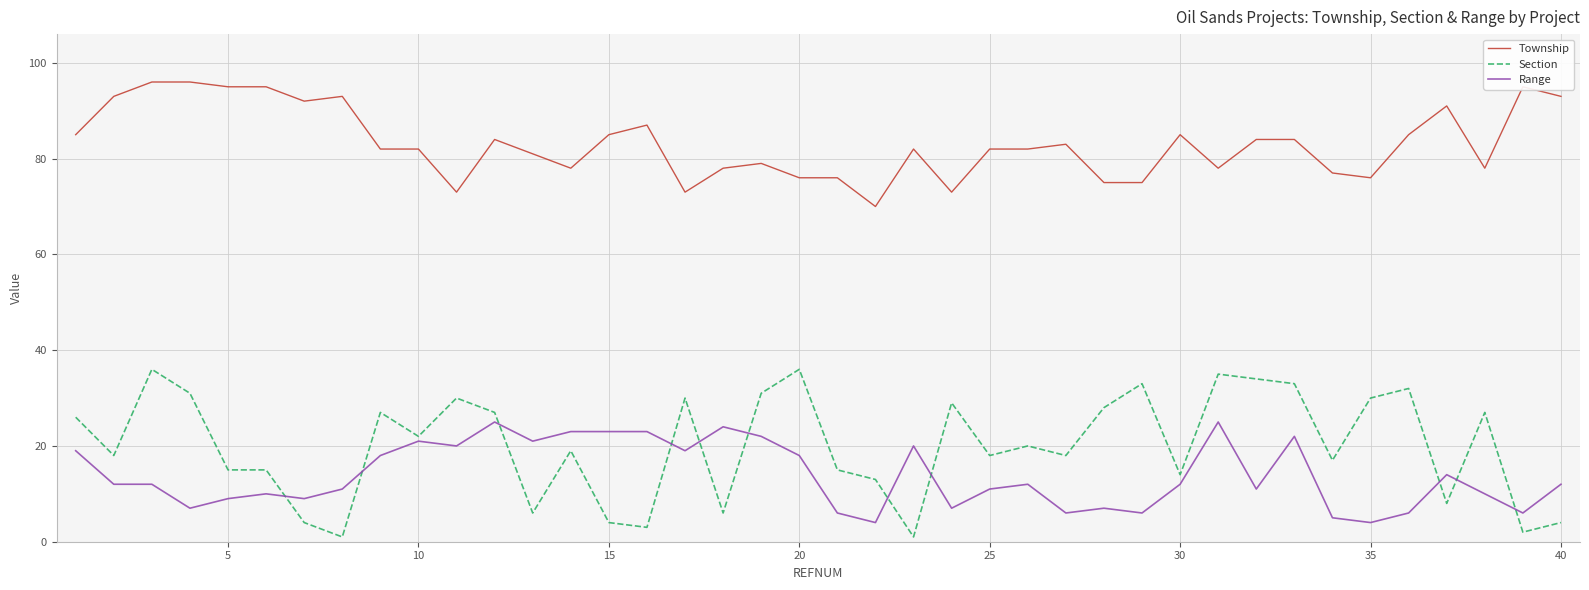

What is the lowest value of the Section series?

1